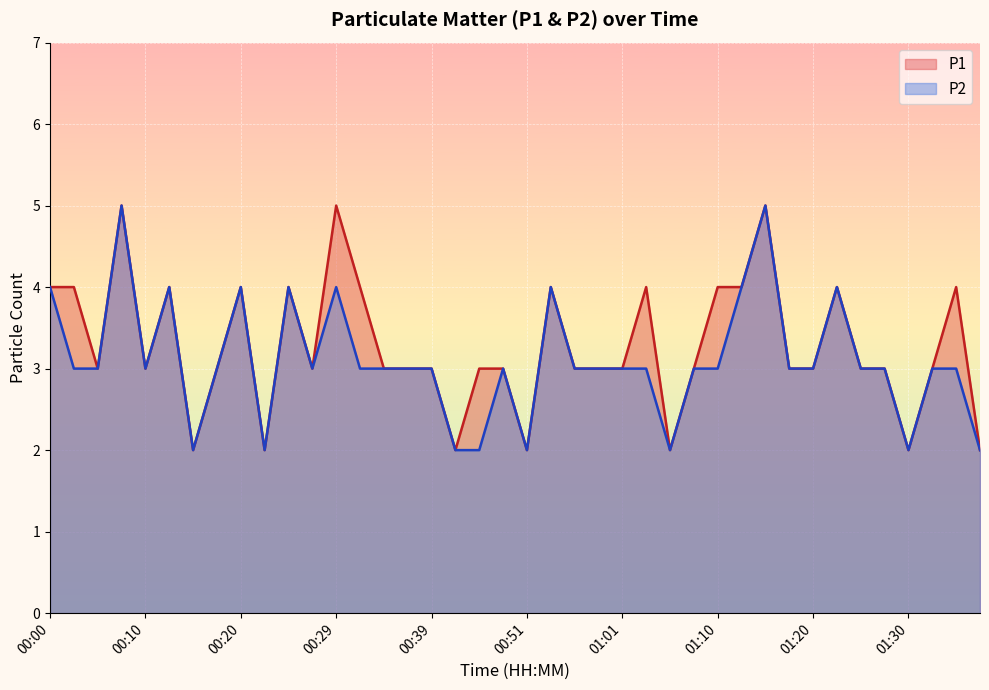

Rank the series by their average value, from lowest to highest.

P2, P1